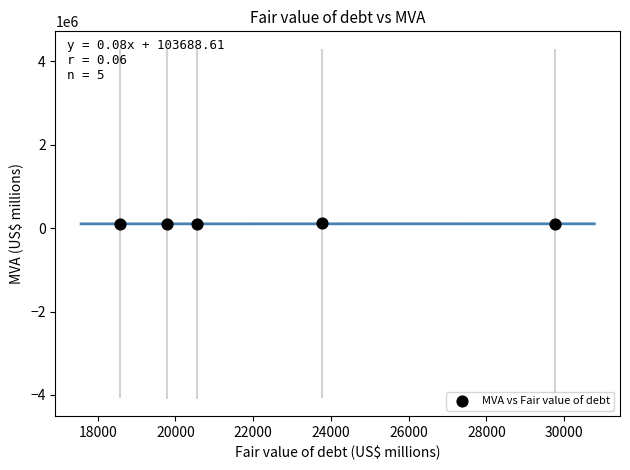

What is the average X value?

22495